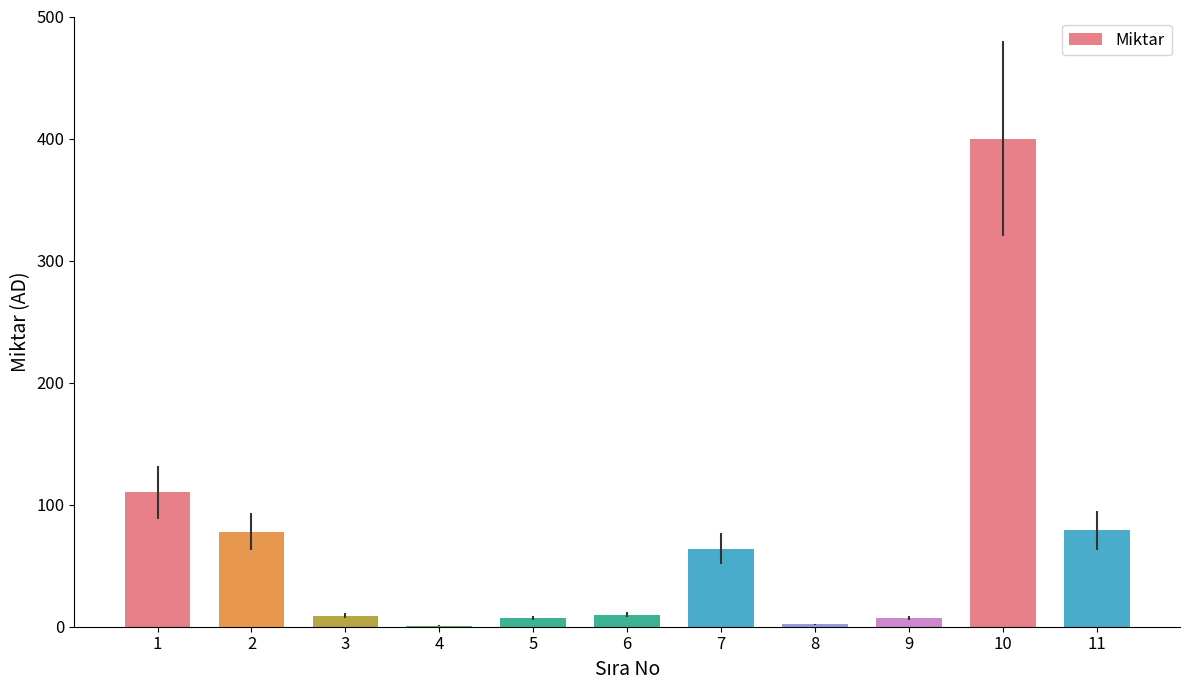

How many data points does each series have?

11